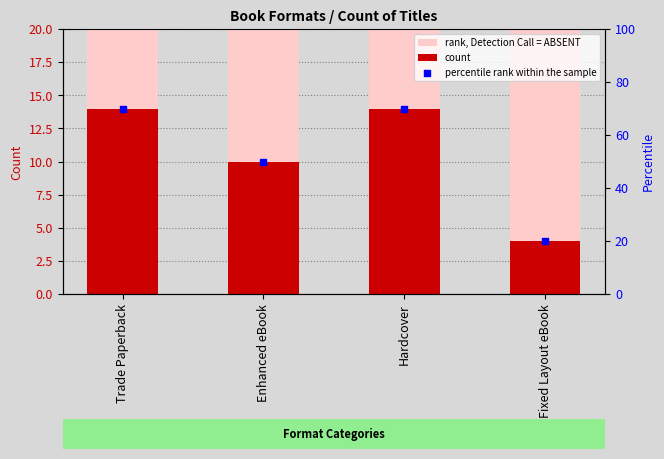

At which category is the sum across all series the highest?

Trade Paperback